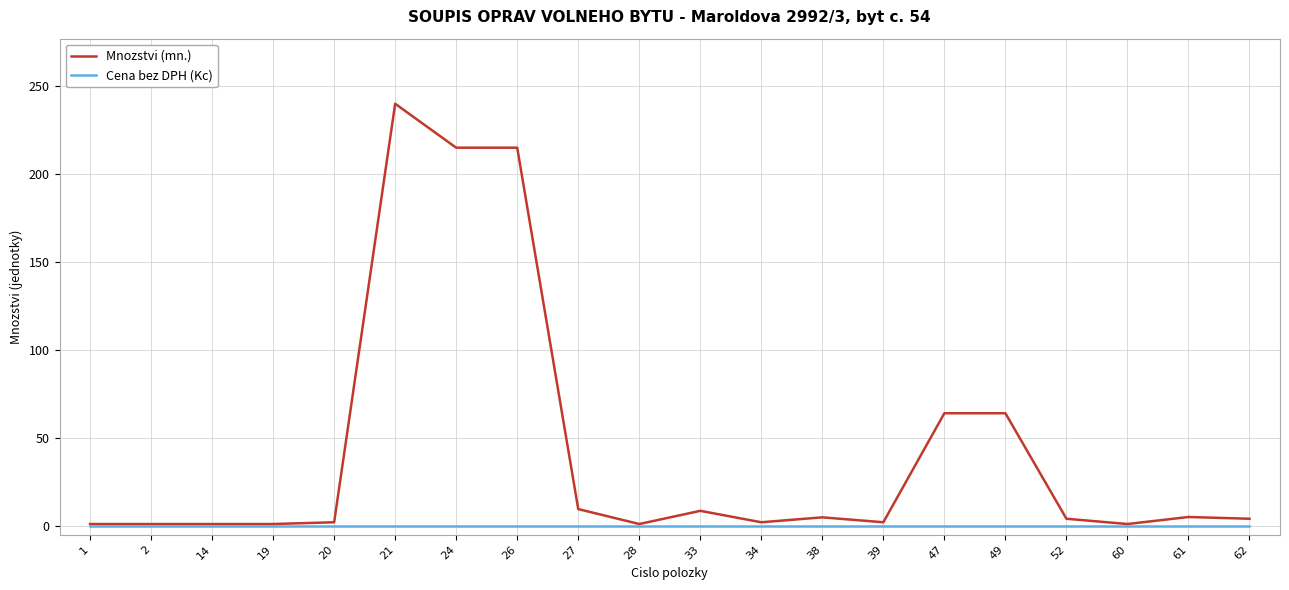

At which category is the sum across all series the highest?

21